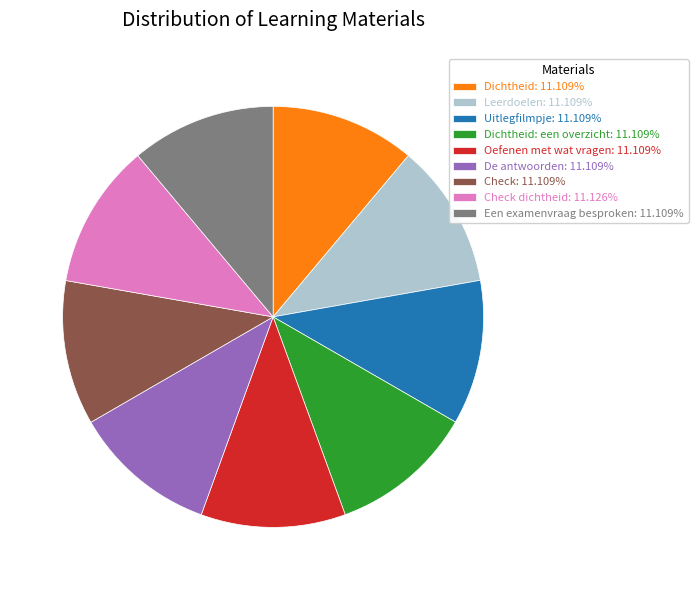

How many segments does this pie chart have?

9